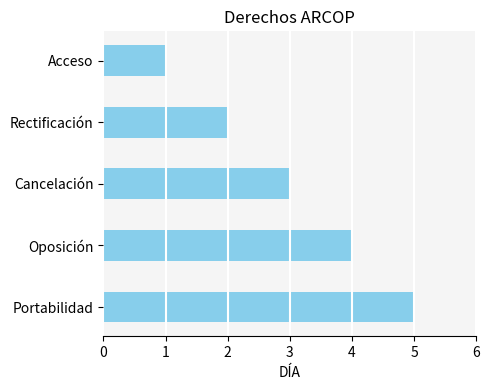

What position from the top is Portabilidad?

5